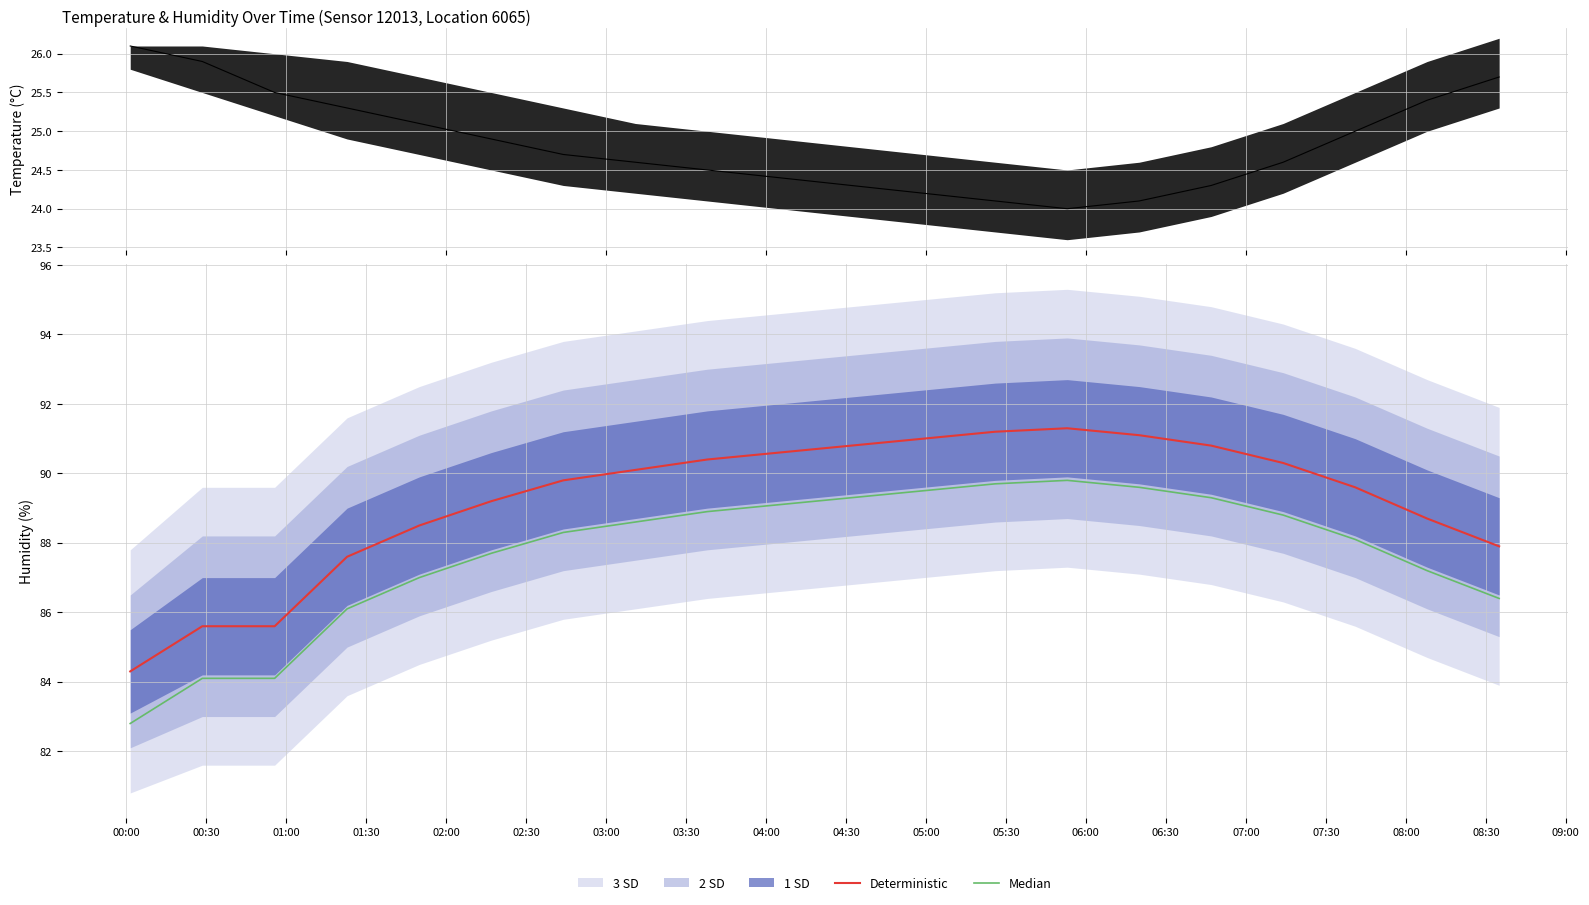

True or false: Median and Deterministic cross at least once.

False